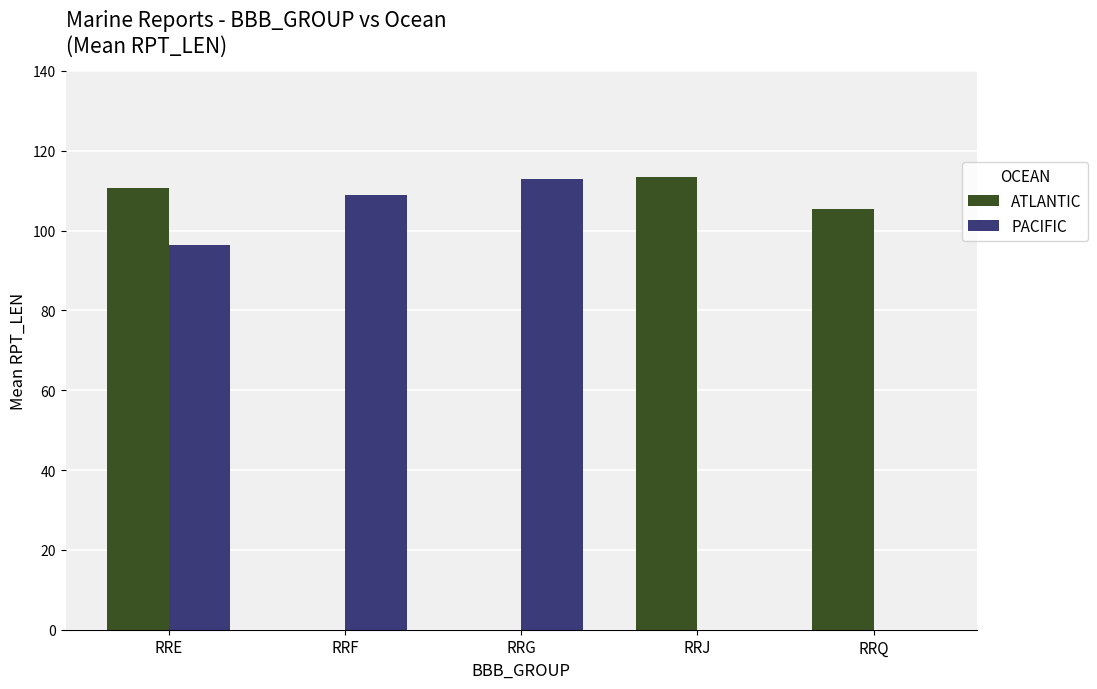

Between RRE and RRQ, which series saw the biggest shift?

PACIFIC